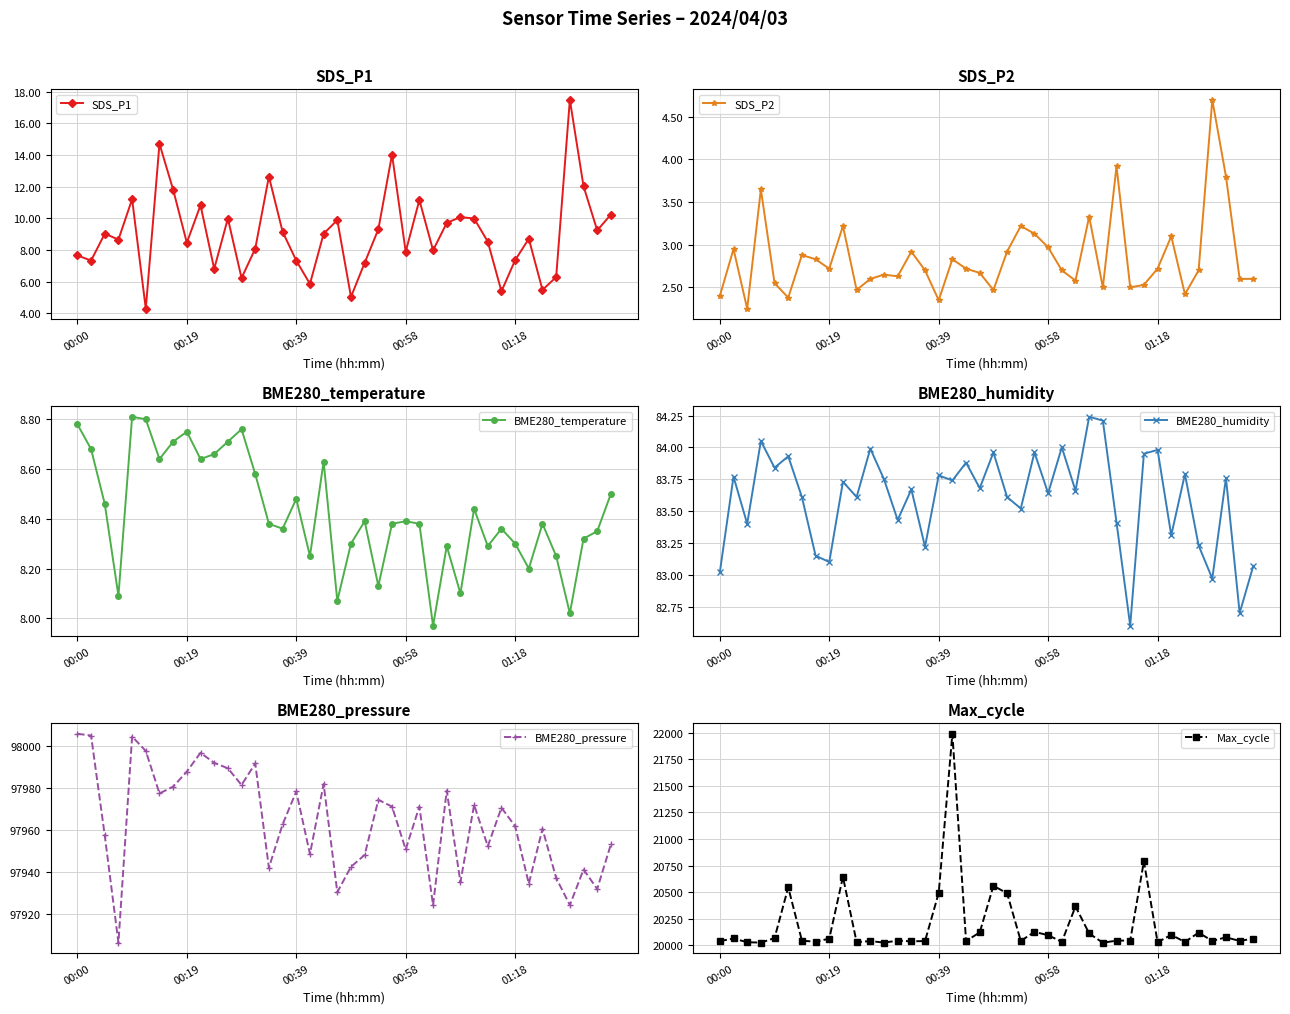

What is the label of the 21st point from the left?

20